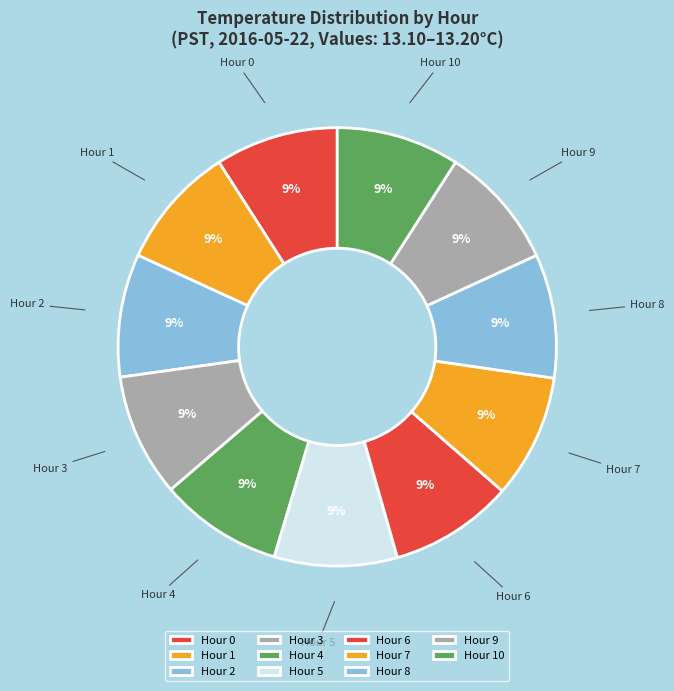

Count the number of slices in the pie.

11